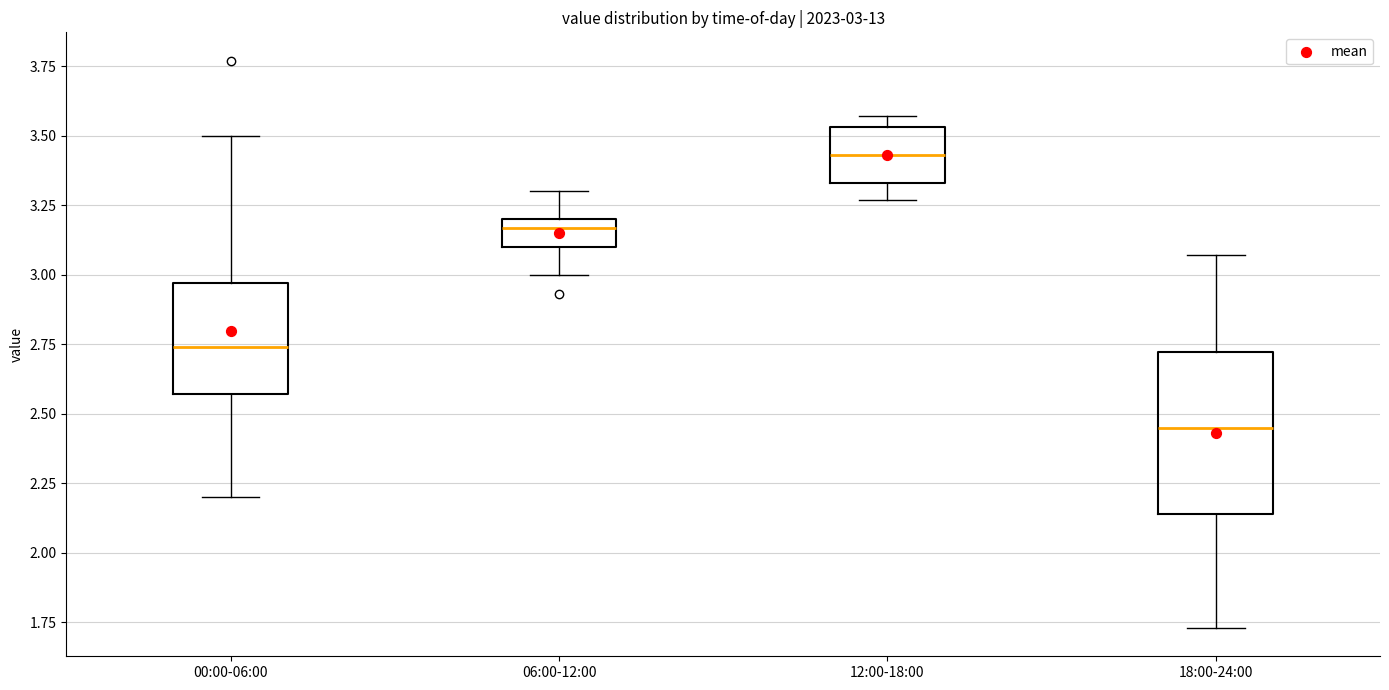

Which box is the tallest, from its lower edge to its upper edge?

18:00-24:00